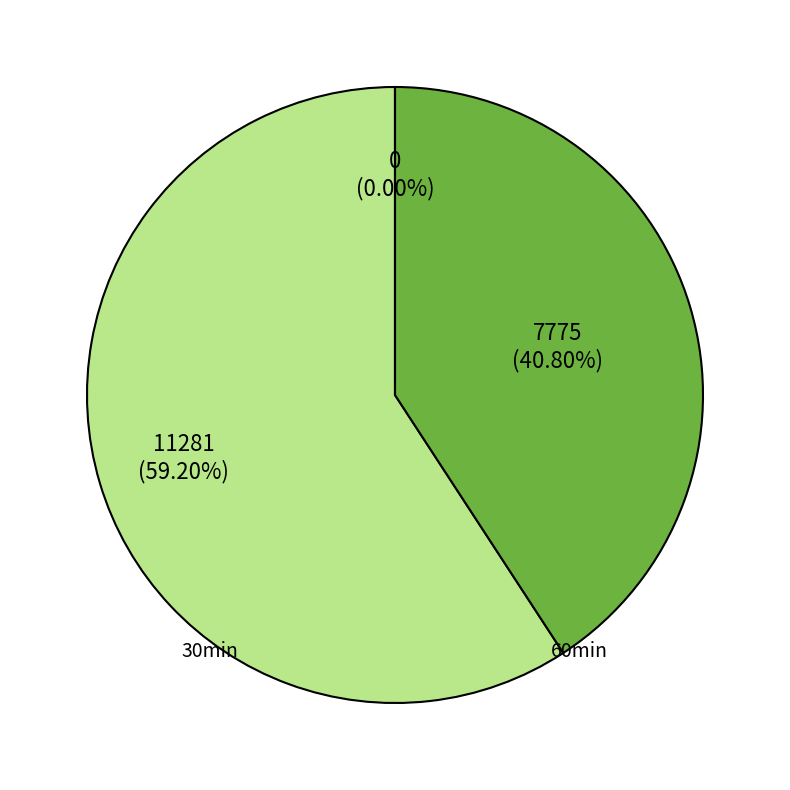

Which has a higher value, 30 or 30?

30